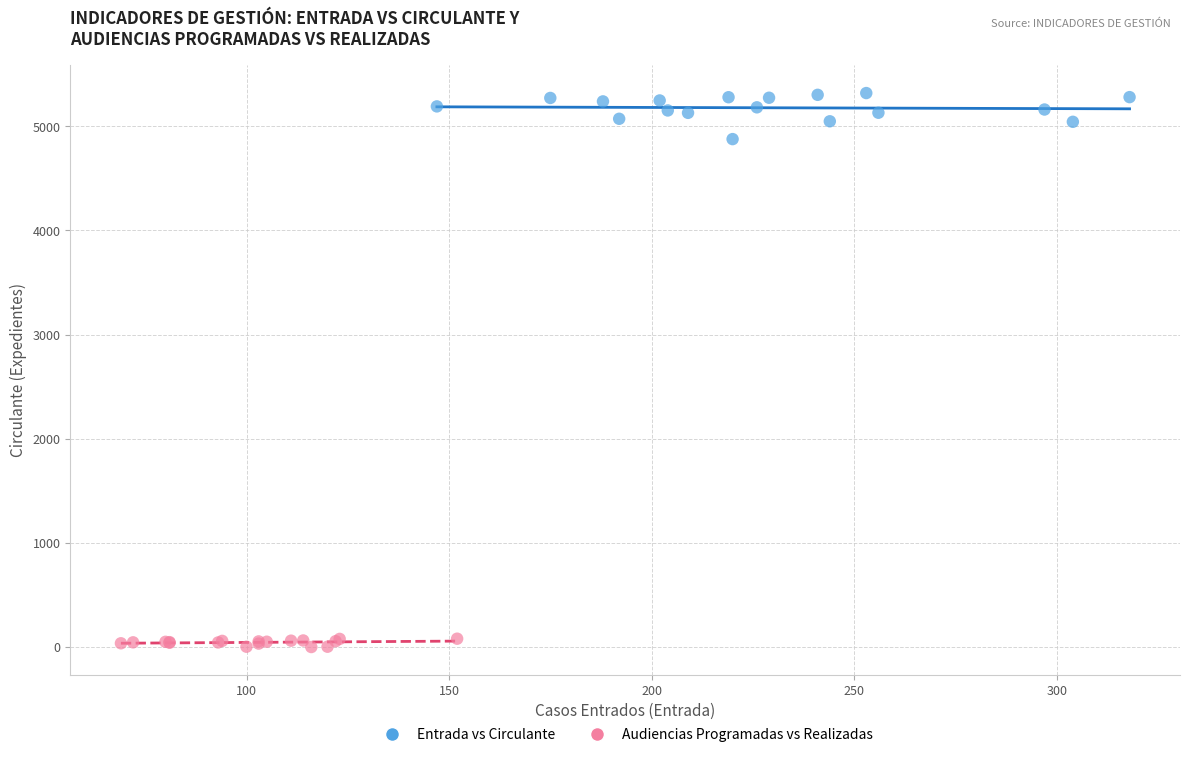

Which series reaches the maximum Y coordinate?

Entrada vs Circulante